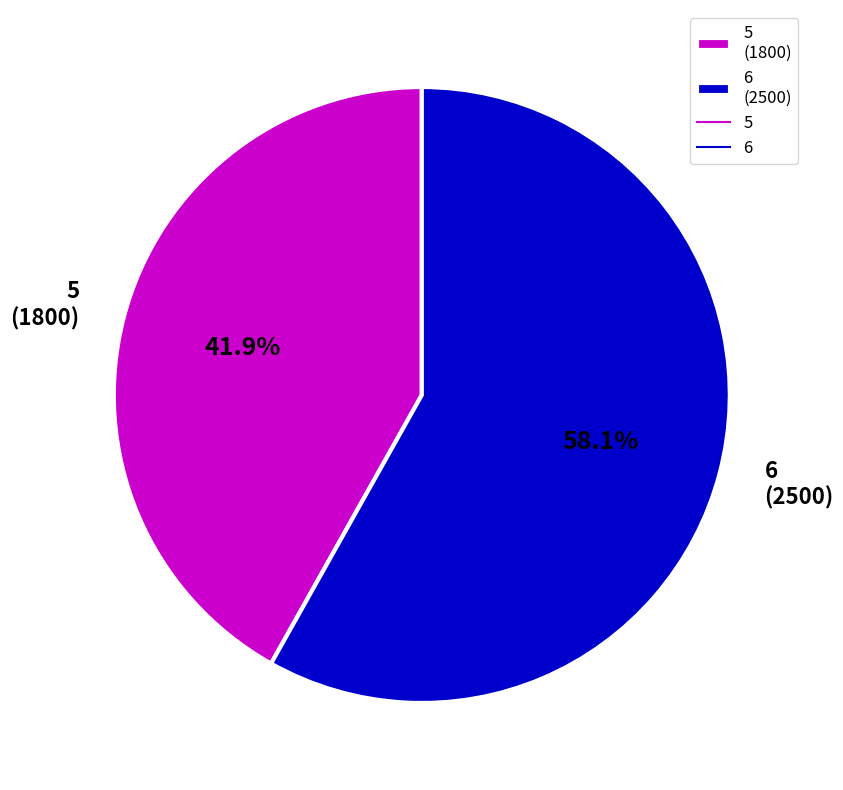

What is the majority slice?

6